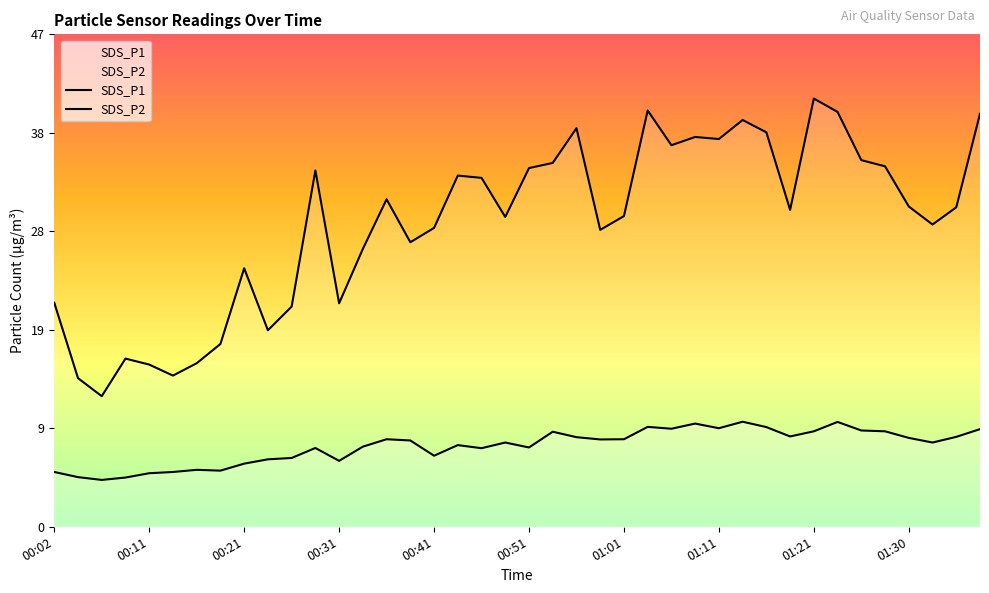

At which label does SDS_P2 first exceed 8?

00:36